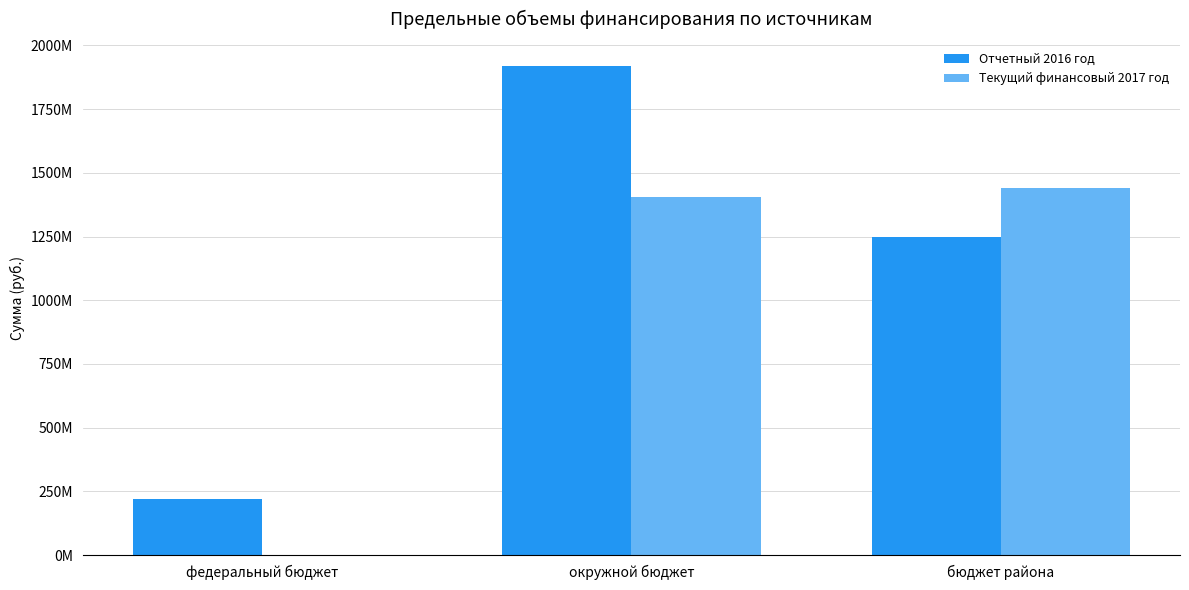

Which series has the largest range (max minus min)?

Отчетный 2016 год